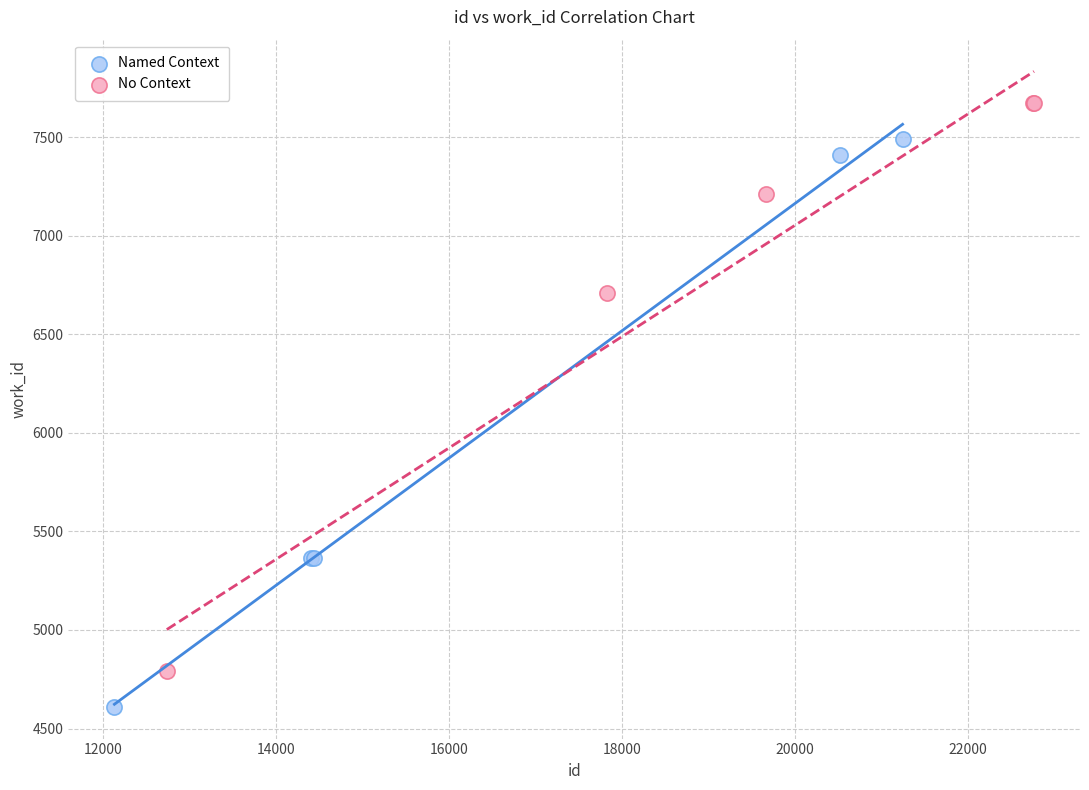

Which series reaches the minimum Y coordinate?

Named Context